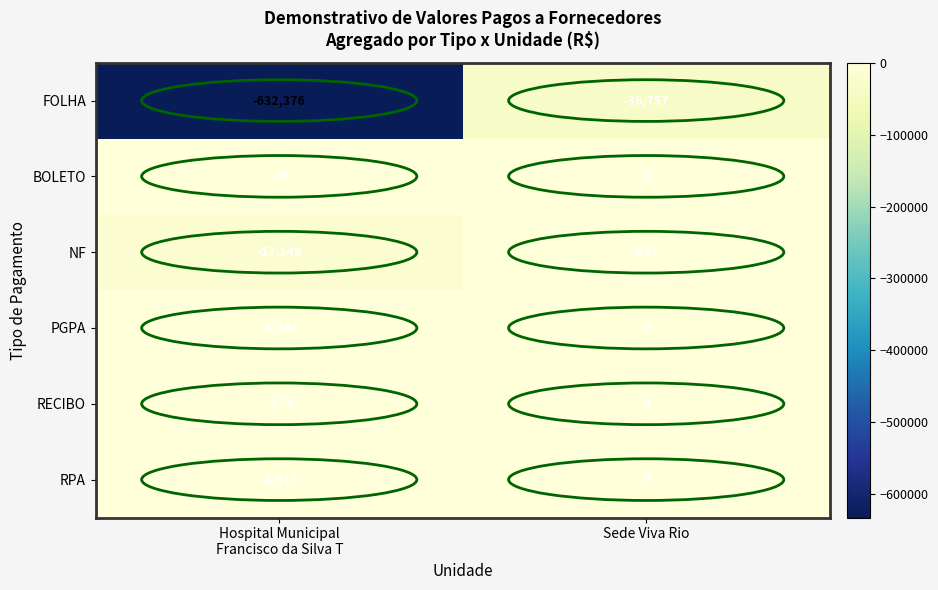

Is it true that PGPA equals 0 at Sede Viva Rio?

True